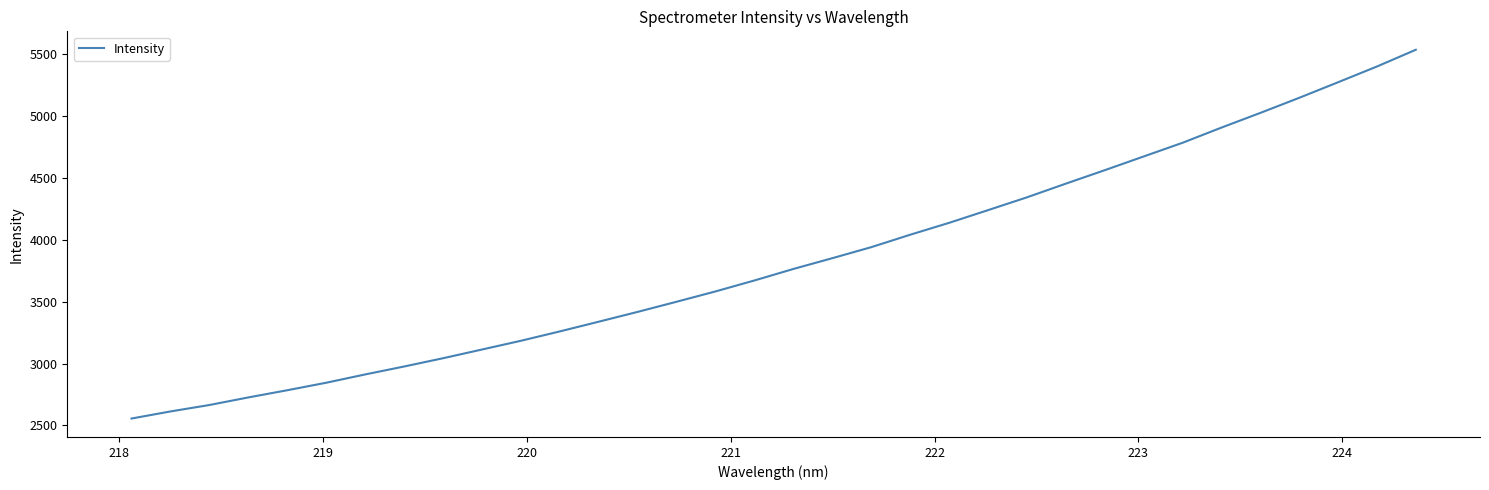

Is this an area chart (filled region under the line)?

No